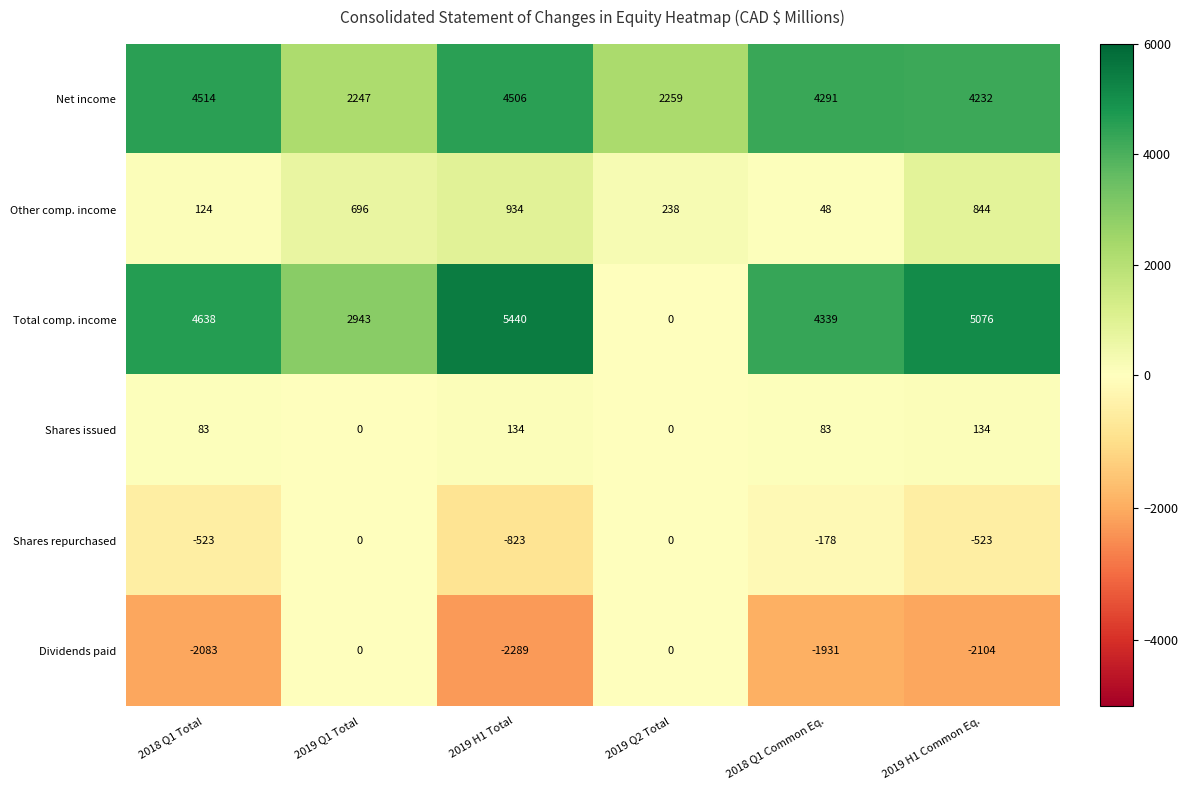

At which label does Dividends paid first exceed -1931?

2019 Q1 Total